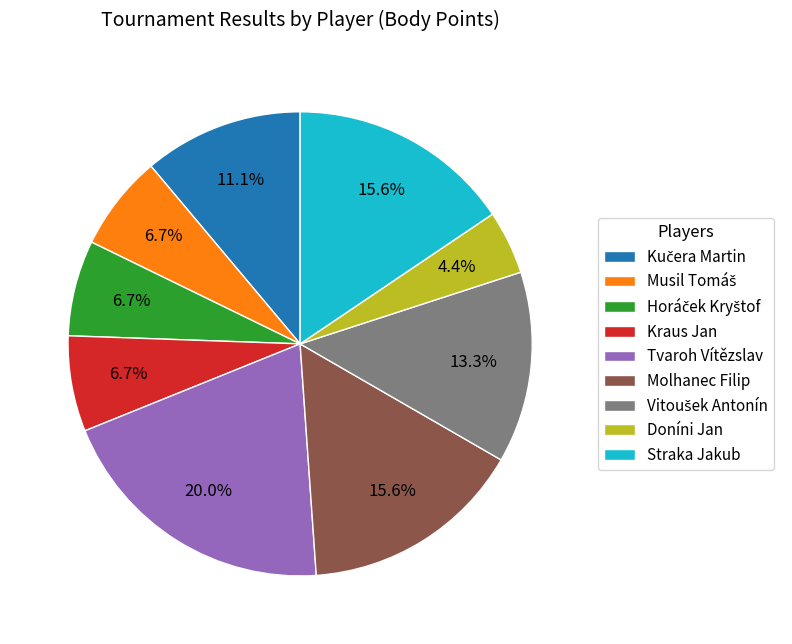

Is it true that Molhanec Filip is 16% of the pie?

True